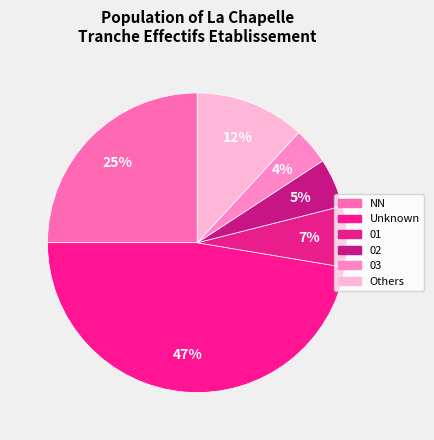

How many slices are in this pie chart?

6